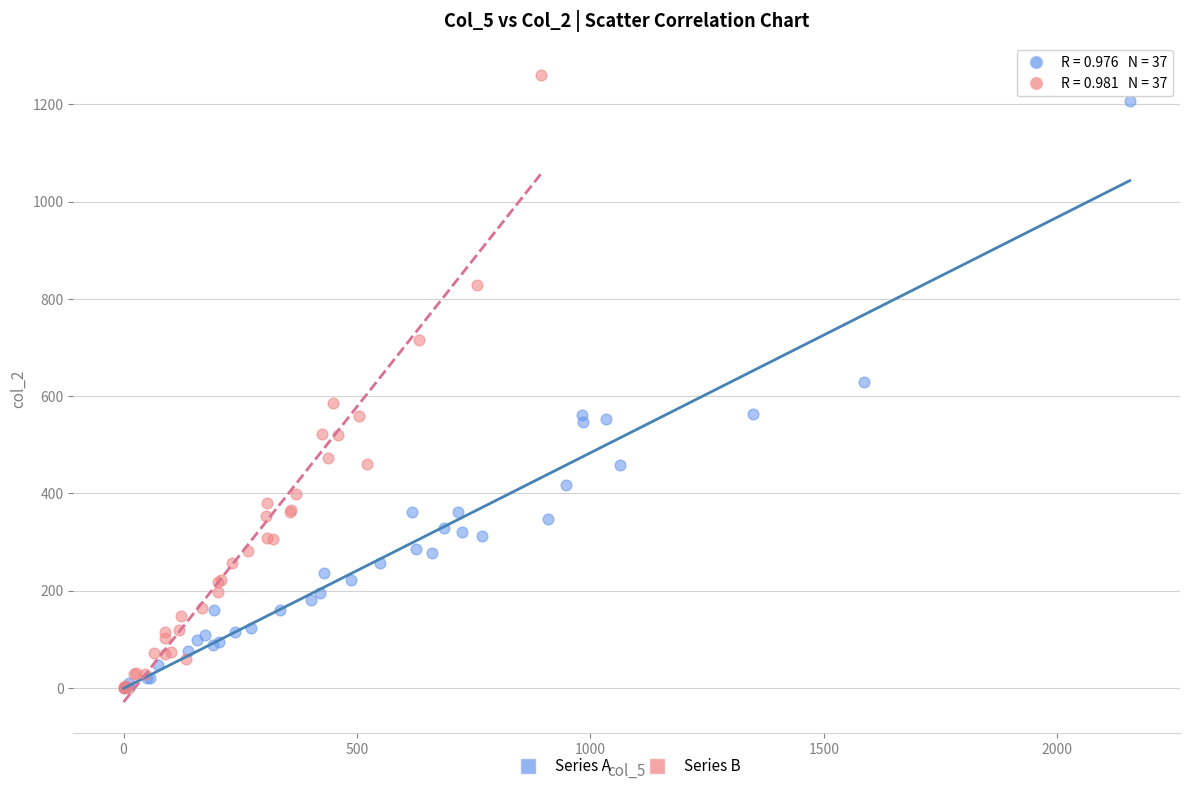

Which series has the widest spread of Y values?

Series B